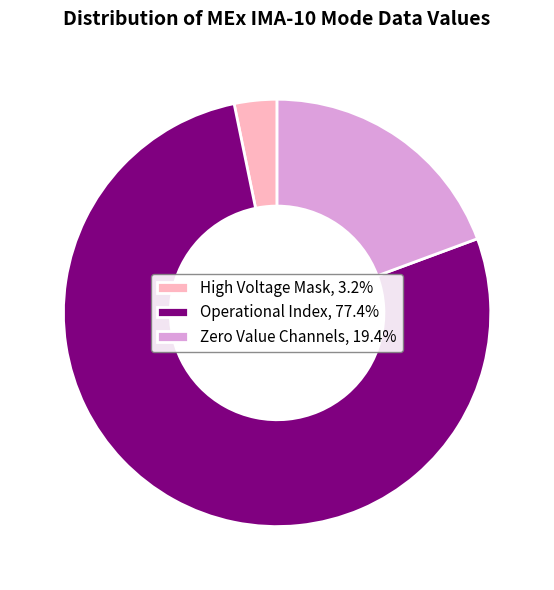

Is there a majority slice in this chart?

Yes